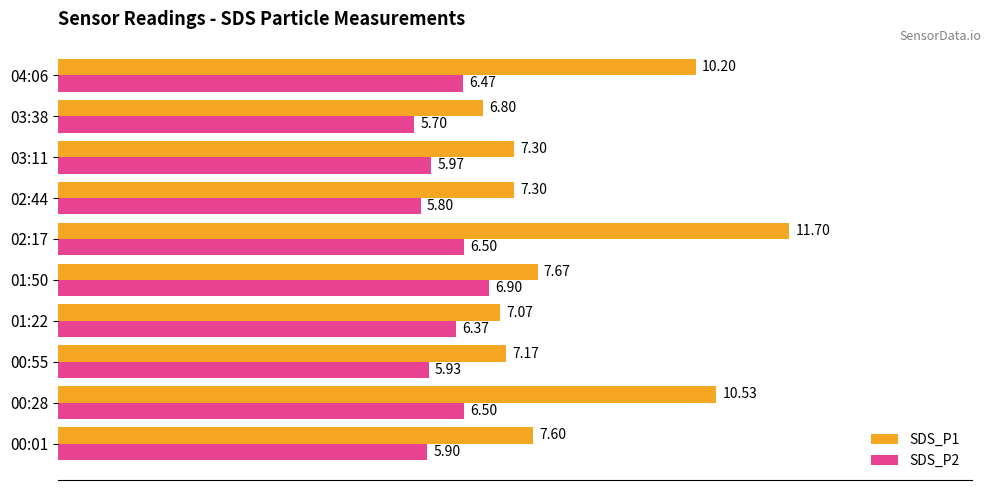

At which category does the chart reach its minimum across all series?

03:38